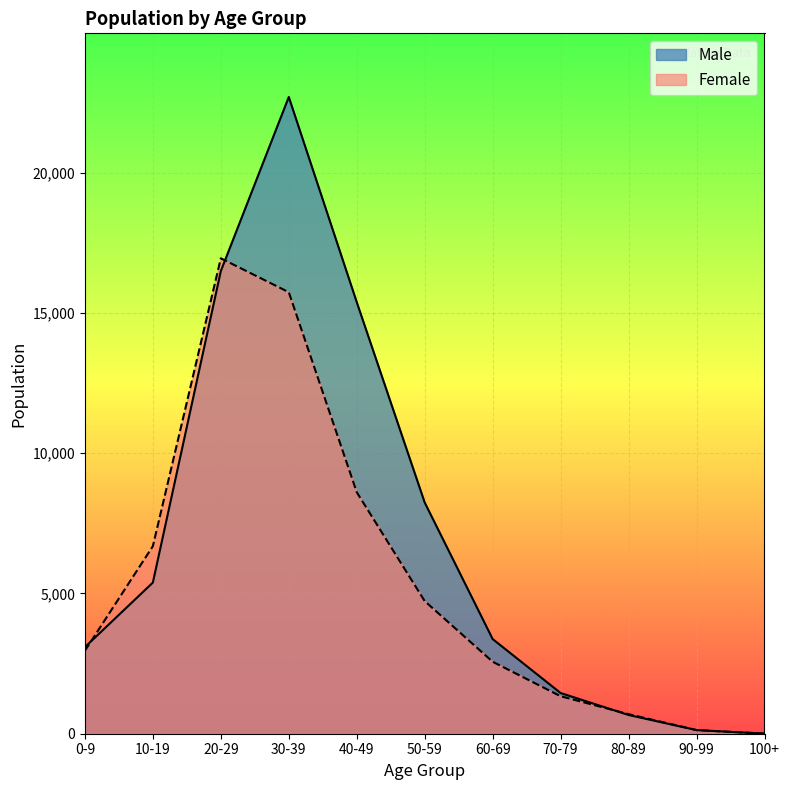

What value does the Male series have at 60-69?

3374